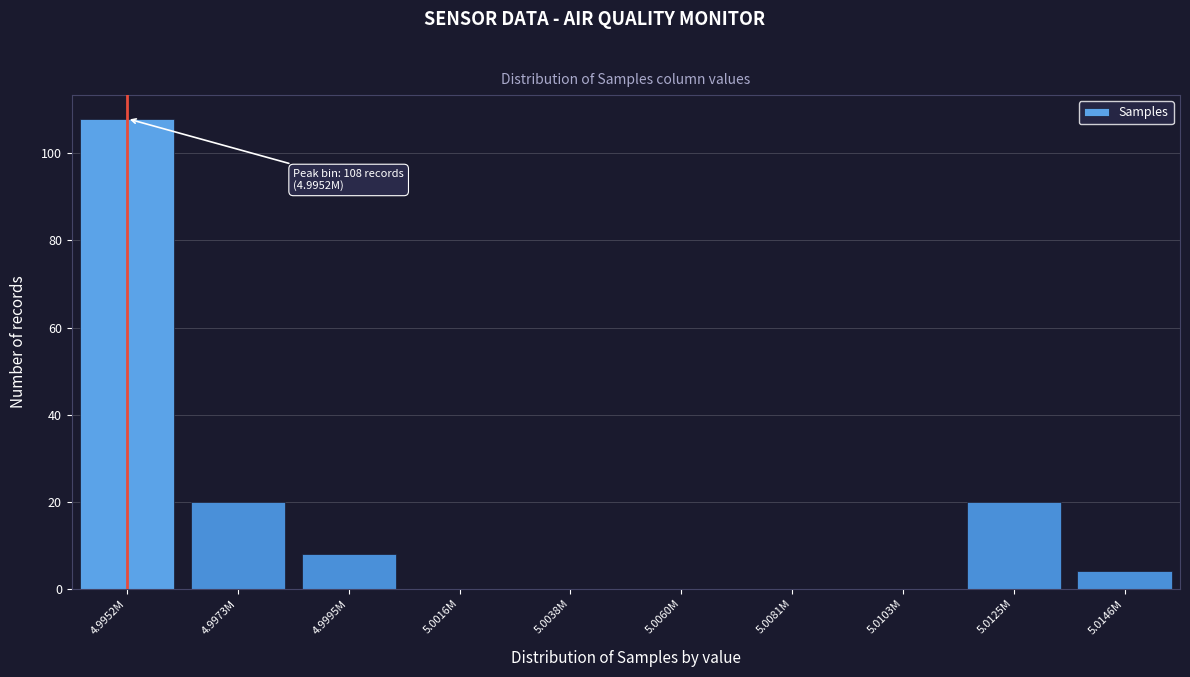

Reading left to right, transcribe all the data shown in this chart.

4.9952M=108	4.9973M=20	4.9995M=8	5.0016M=0	5.0038M=0	5.0060M=0	5.0081M=0	5.0103M=0	5.0125M=20	5.0146M=4